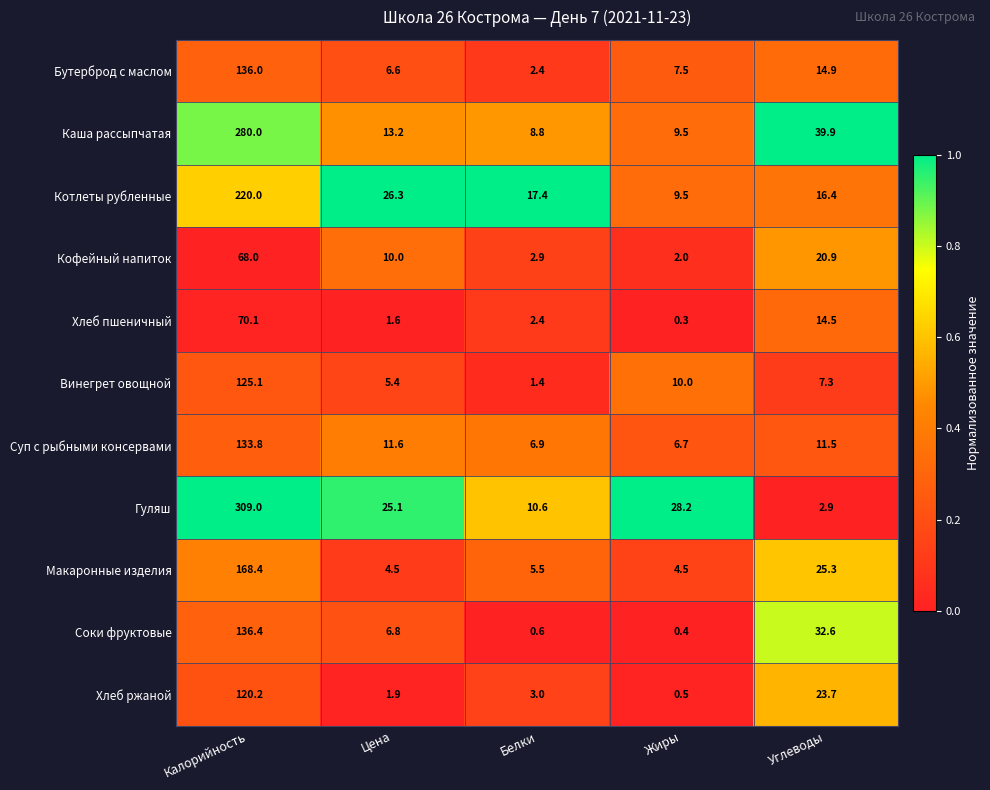

Rank the series by their maximum value, from highest to lowest.

Гуляш, Каша рассыпчатая, Котлеты рубленные, Макаронные изделия, Соки фруктовые, Бутерброд с маслом, Суп с рыбными консервами, Винегрет овощной, Хлеб ржаной, Хлеб пшеничный, Кофейный напиток